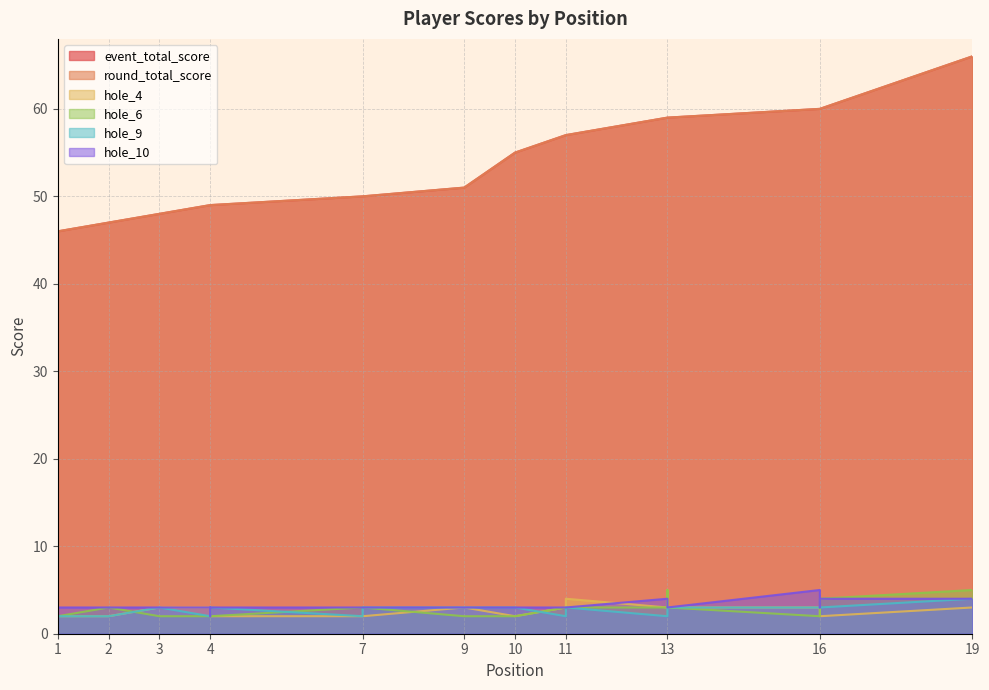

What is the minimum value shown in the chart?

2